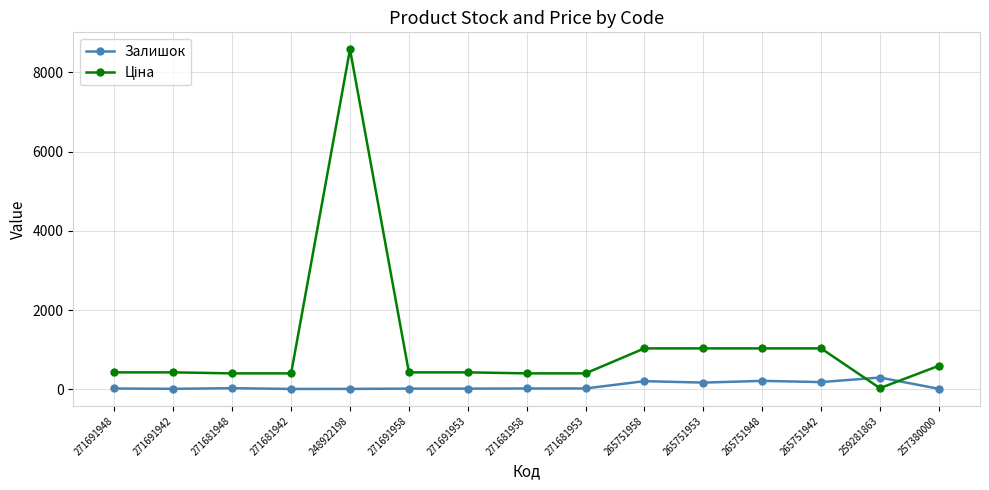

True or false: Залишок has more than 0 points higher than both neighbors.

True